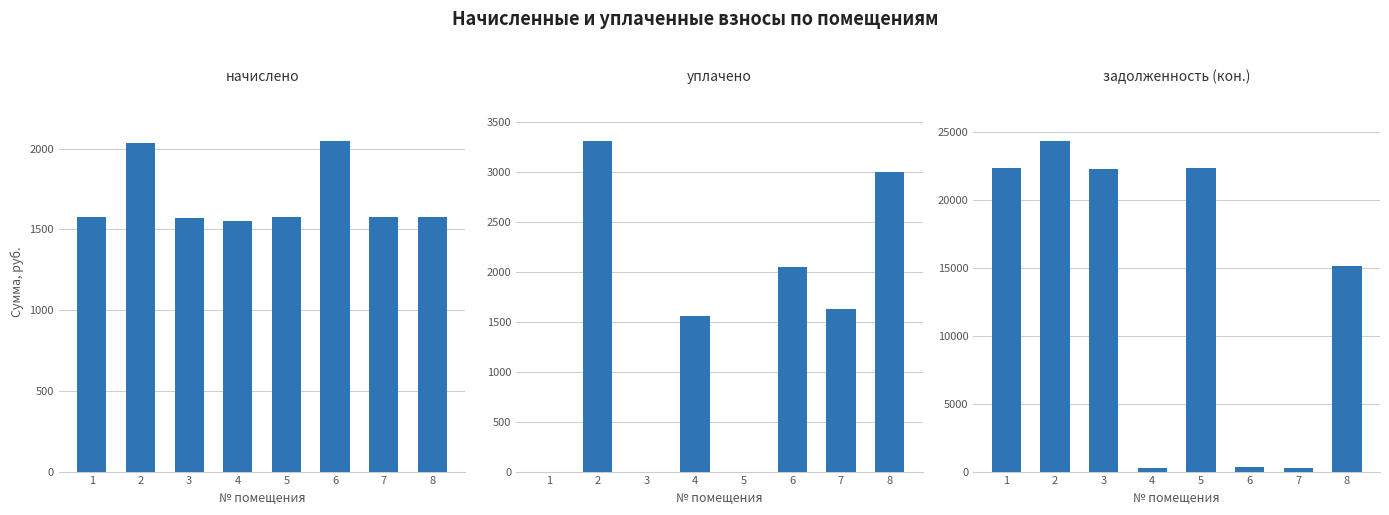

How many positive values does the уплачено series have?

5